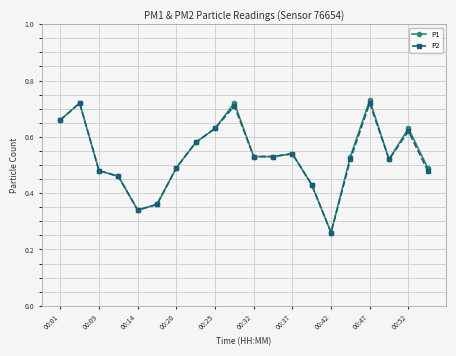

How many lines are shown in the chart?

2